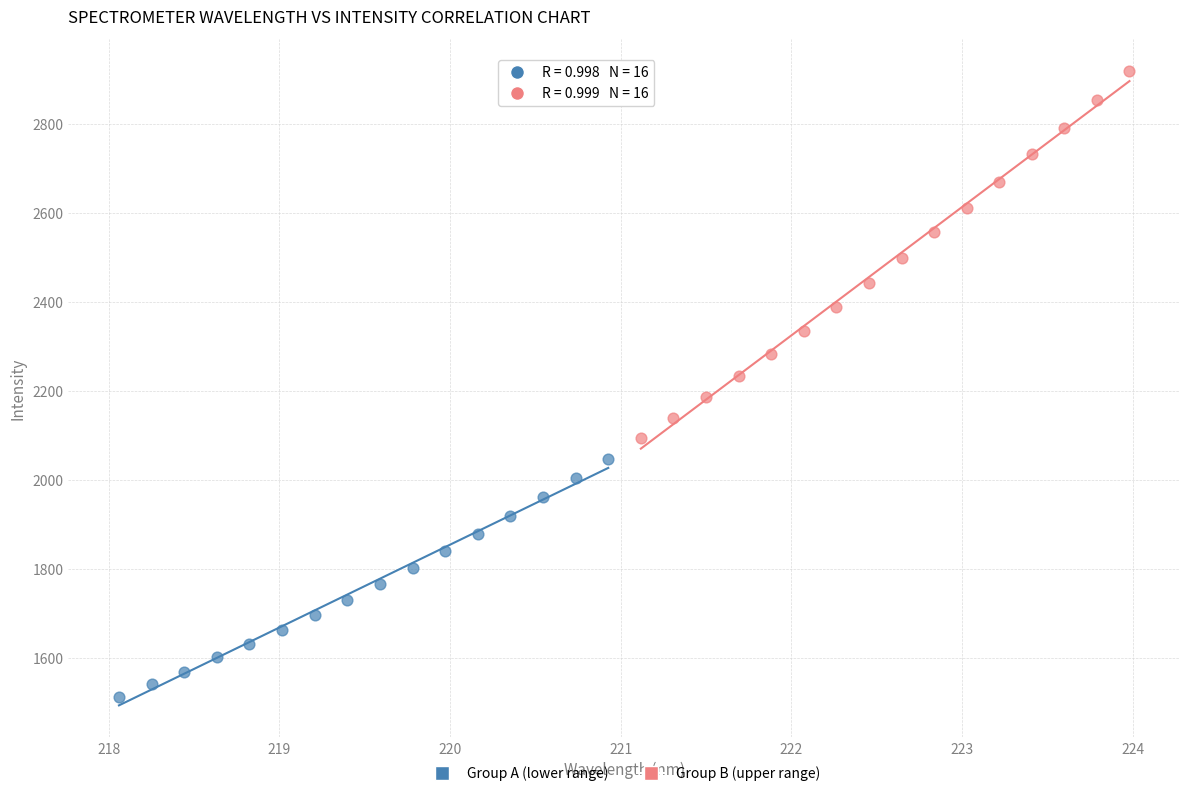

Which series has the widest spread of Y values?

Group B (upper range)